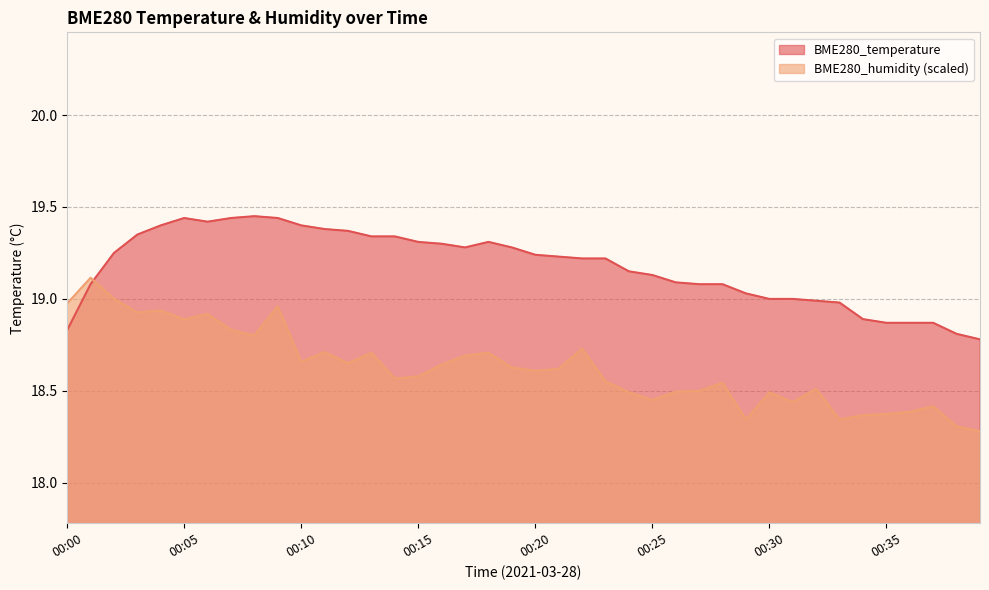

Which category has the lowest value in the BME280_humidity series?

00:39